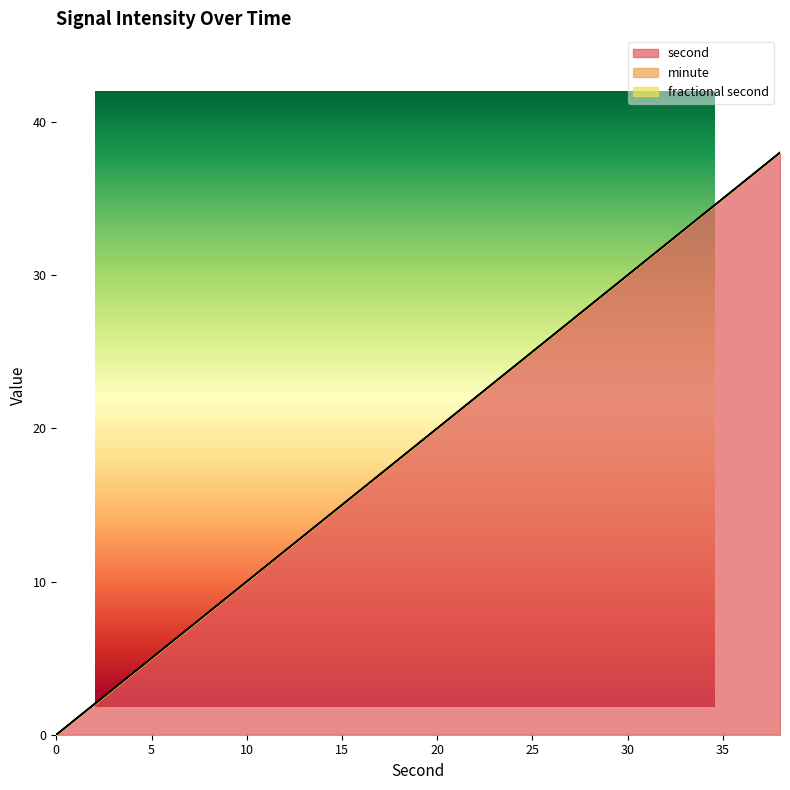

At which label does second reach its peak?

38